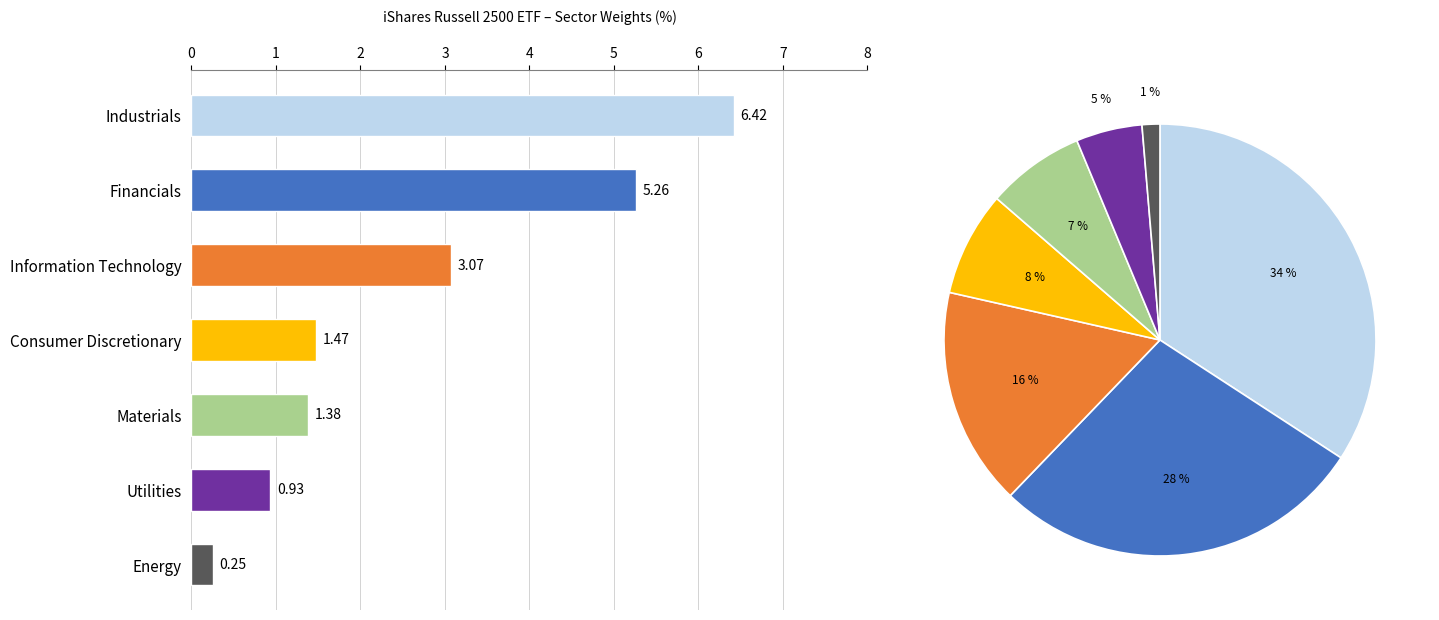

What is the difference between the second highest and second lowest values?

4.3